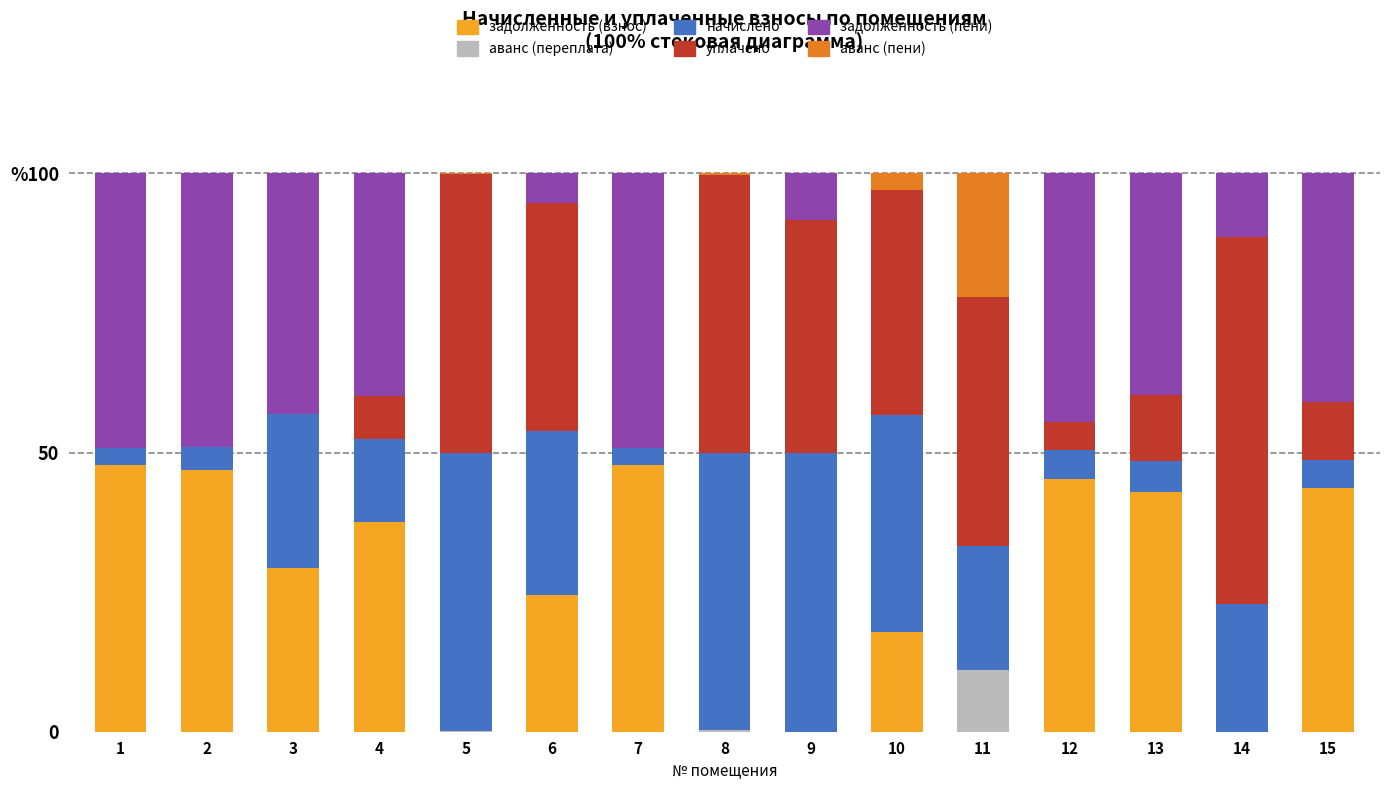

At which label does задолженность (пени) first exceed 39?

1